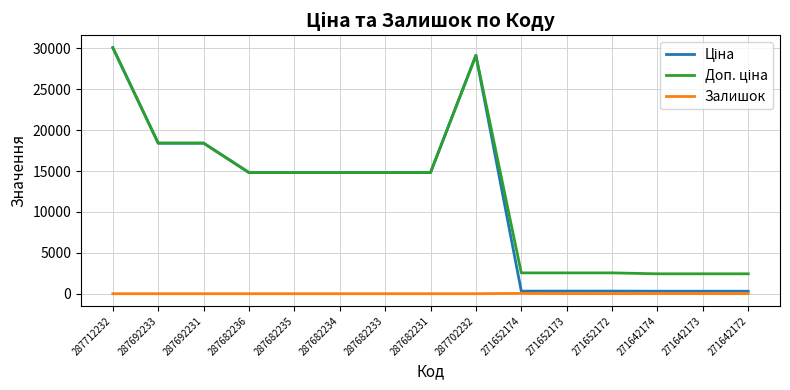

What is the spread (max minus min) of values at 287682236?

14817.6